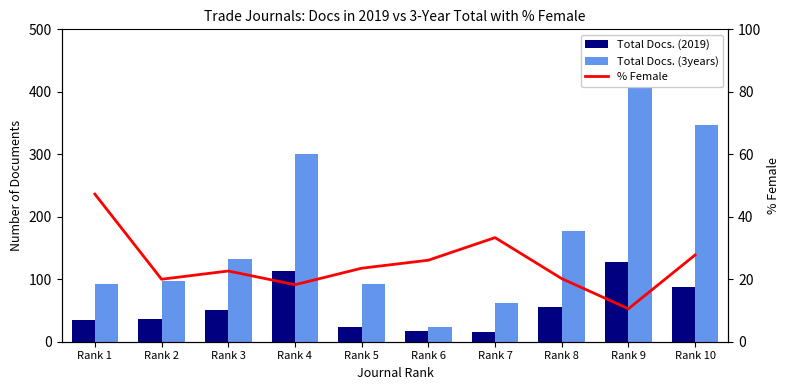

Reading right to left, transcribe all the data shown in this chart.

Total Docs. (2019): Rank 10=88.0	Rank 9=127.0	Rank 8=56.0	Rank 7=15.0	Rank 6=17.0	Rank 5=24.0	Rank 4=113.0	Rank 3=50.0	Rank 2=36.0	Rank 1=34.0
Total Docs. (3years): Rank 10=347.0	Rank 9=417.0	Rank 8=178.0	Rank 7=62.0	Rank 6=24.0	Rank 5=93.0	Rank 4=300.0	Rank 3=132.0	Rank 2=97.0	Rank 1=93.0
% Female: Rank 10=27.8	Rank 9=10.6	Rank 8=20.2	Rank 7=33.3	Rank 6=26.1	Rank 5=23.5	Rank 4=18.2	Rank 3=22.6	Rank 2=20.0	Rank 1=47.3